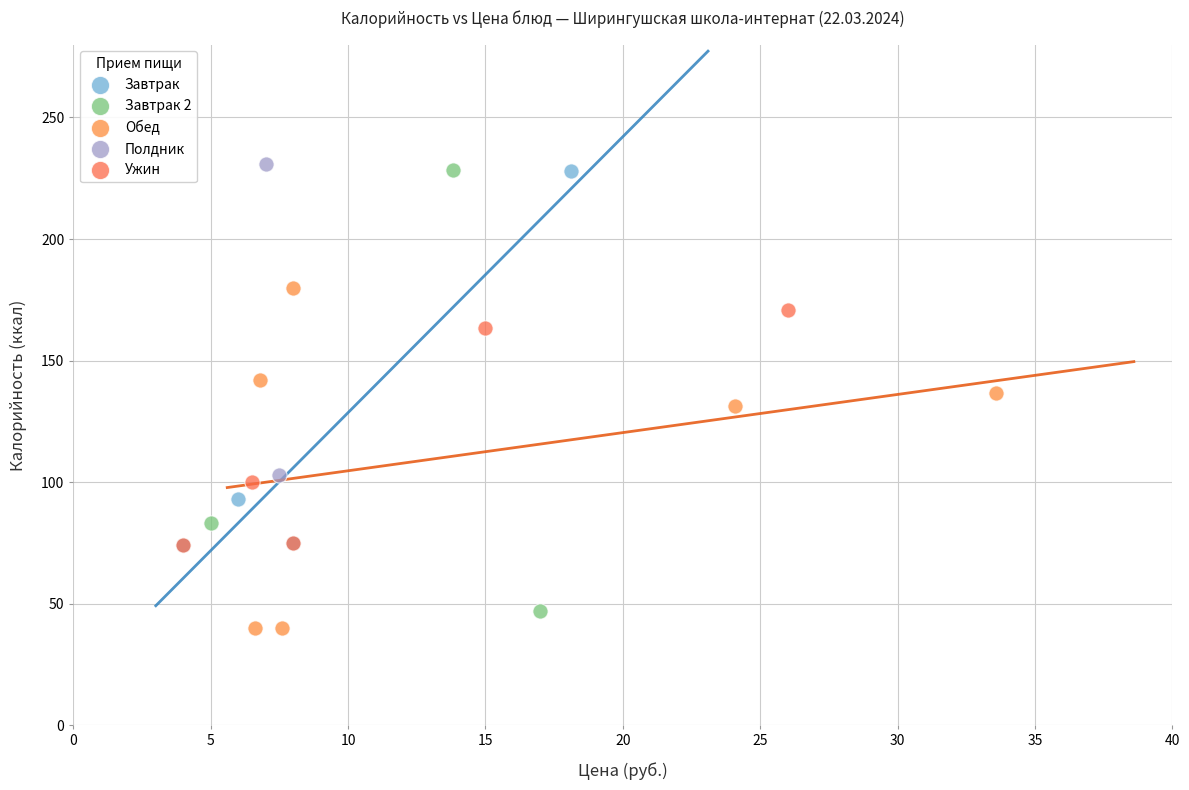

What are all the series names shown in the legend?

Завтрак, Завтрак 2, Обед, Полдник, Ужин